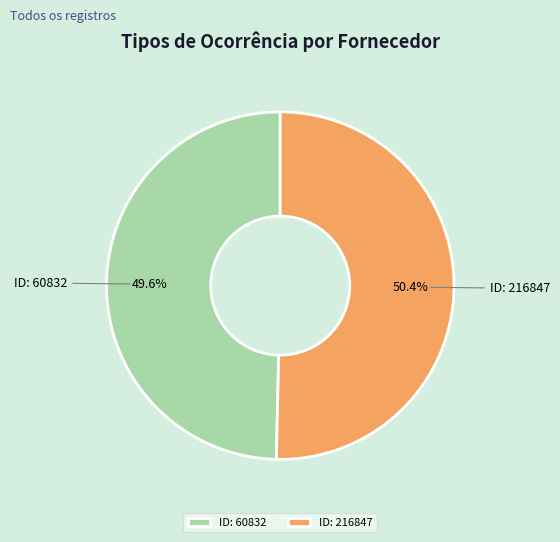

Combined, do ID: 60832 and ID: 216847 account for over 50%?

Yes